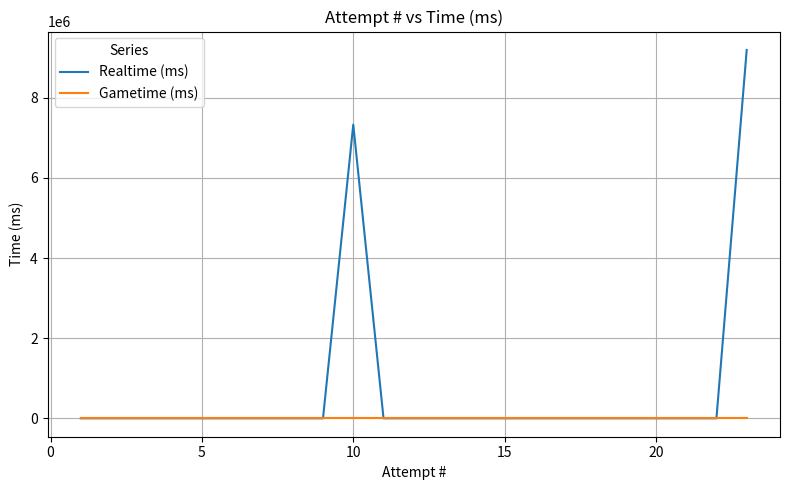

True or false: Realtime (ms) and Gametime (ms) intersect in this chart.

False